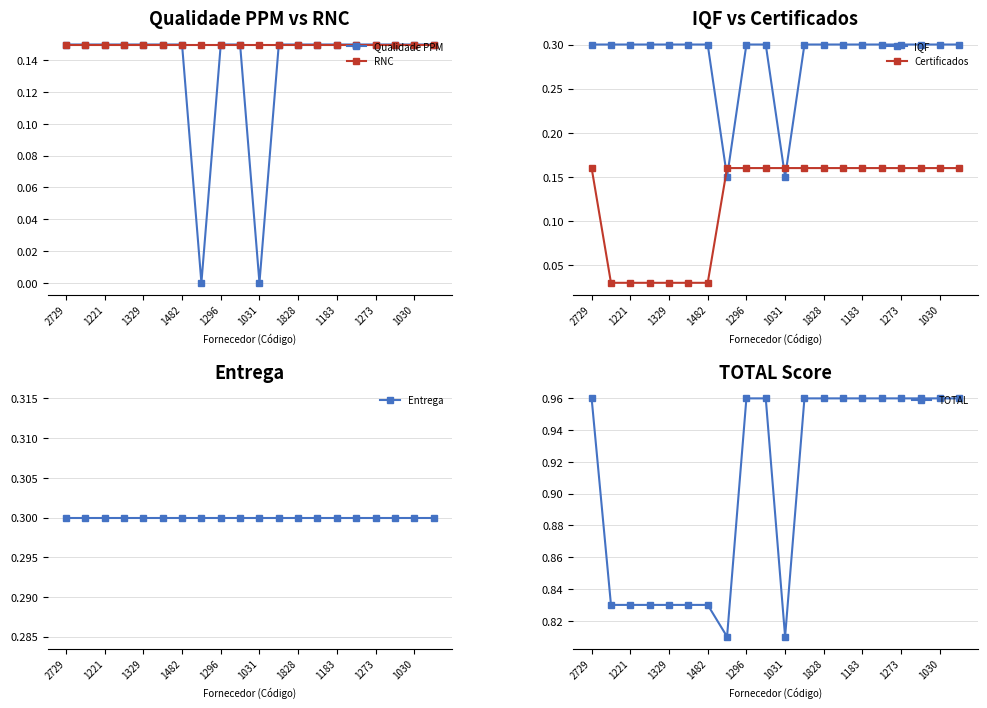

What is the sum of all Certificados values?

2.4